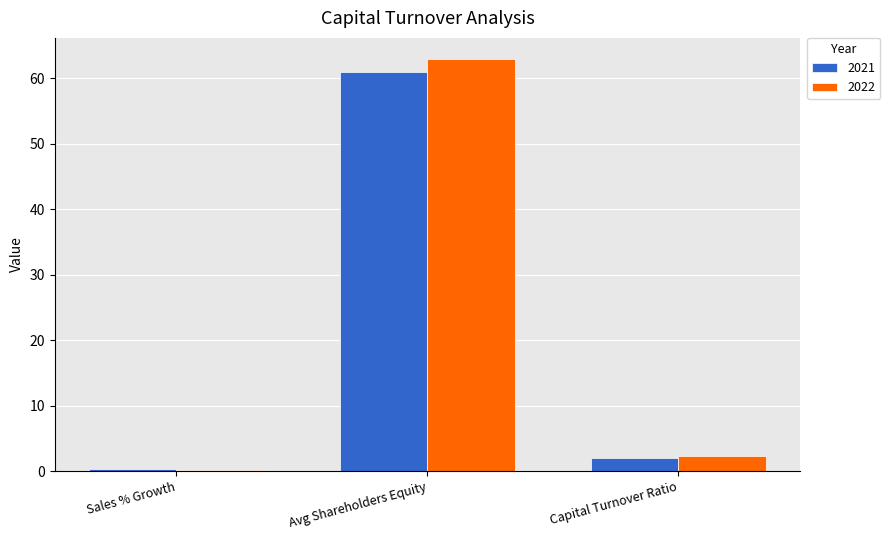

Rank the categories by 2021 value from highest to lowest.

Avg Shareholders Equity, Capital Turnover Ratio, Sales % Growth